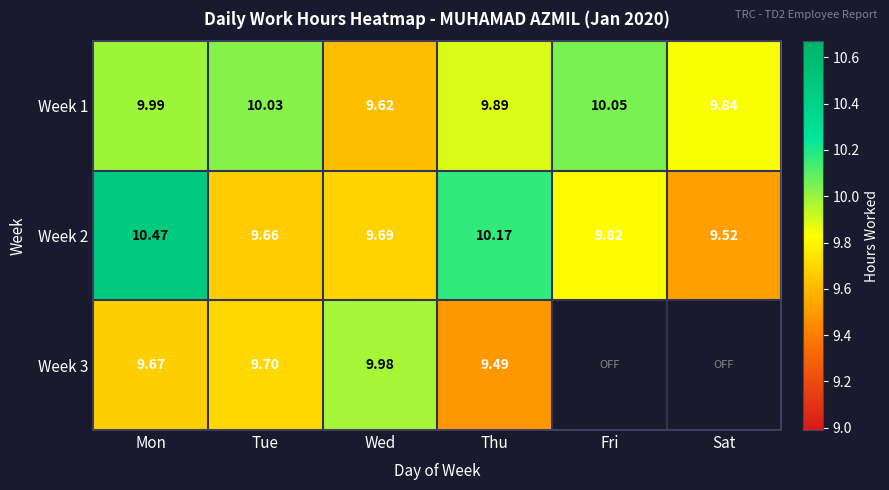

What is the minimum value for Week 1?

9.6